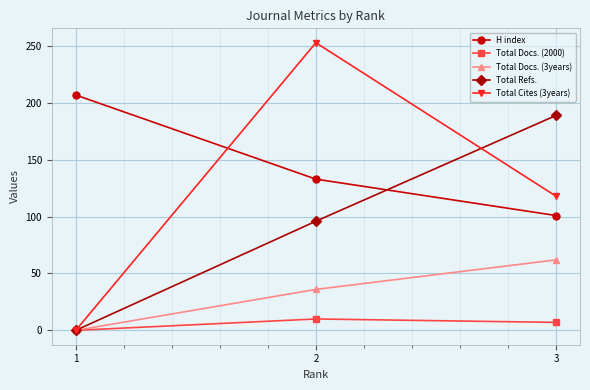

Which series changed the most between 1 and 3?

Total Refs.